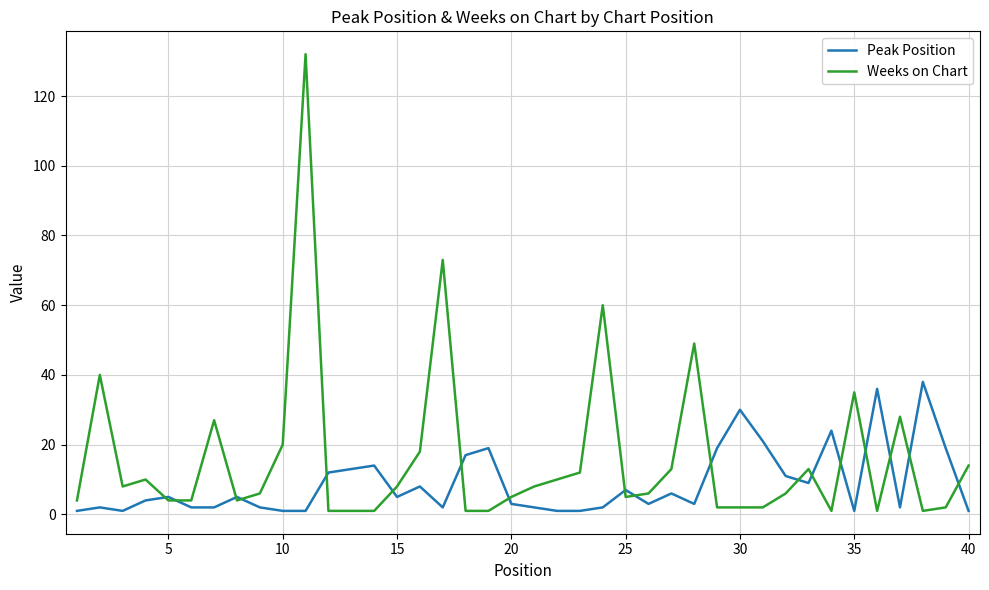

What is the maximum value for Peak Position?

38